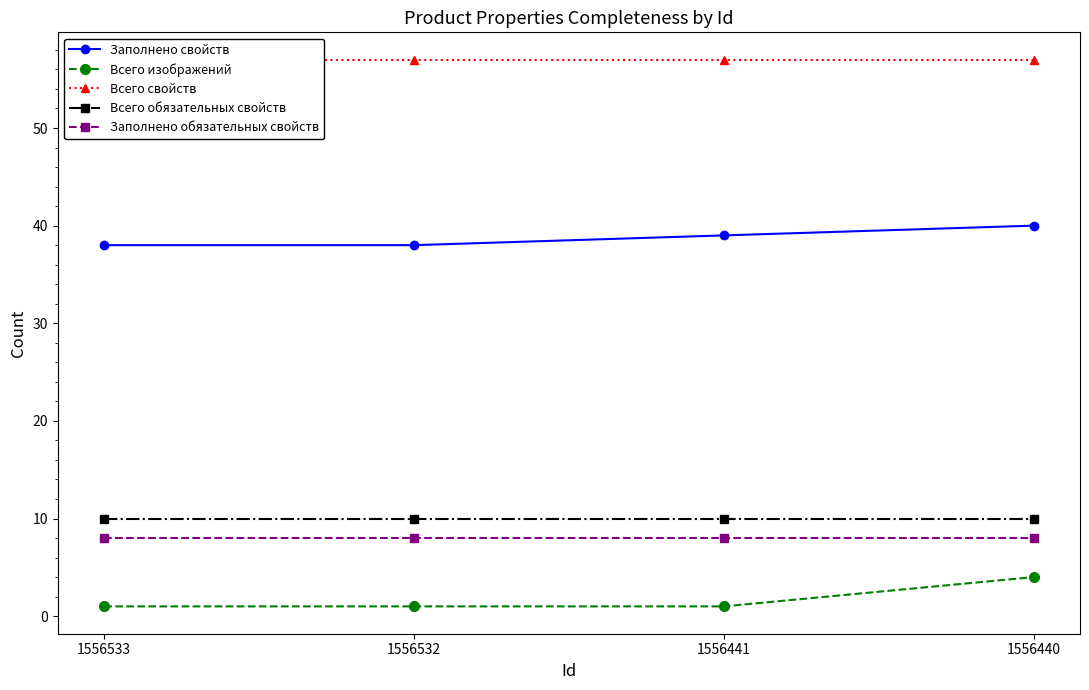

True or false: Заполнено свойств and Всего изображений intersect in this chart.

False